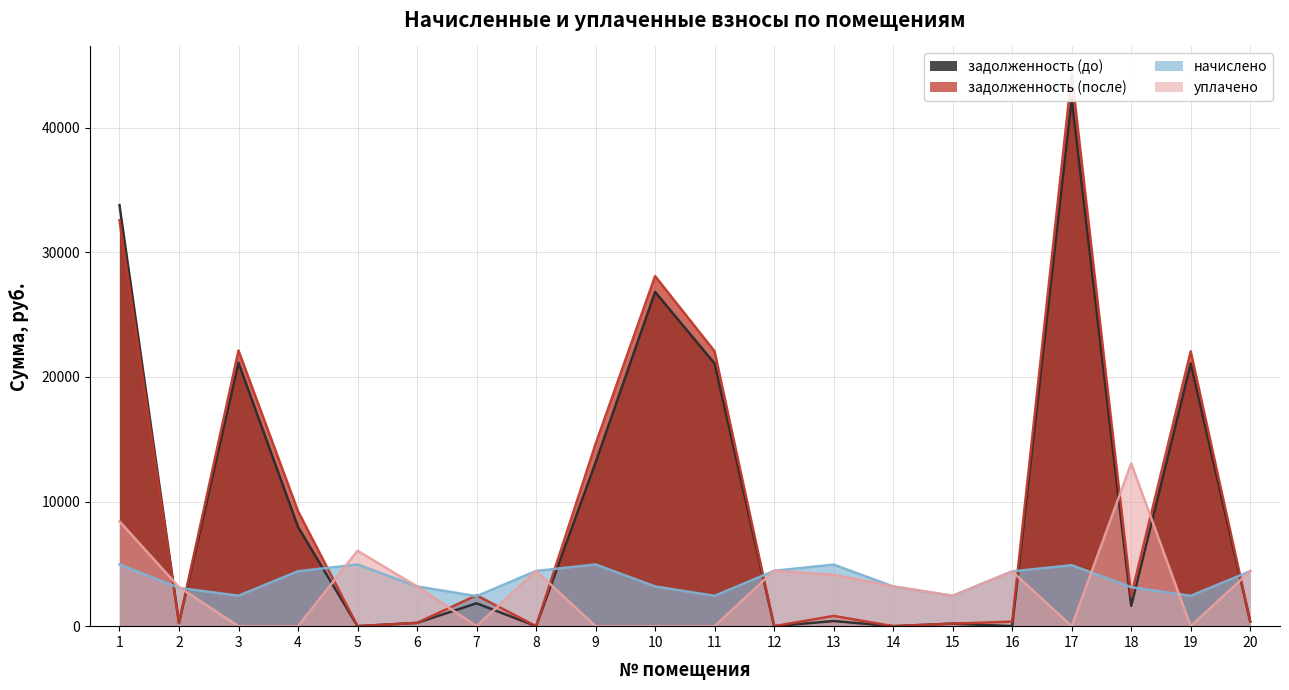

What is the total value across all series at 3?

45706.6